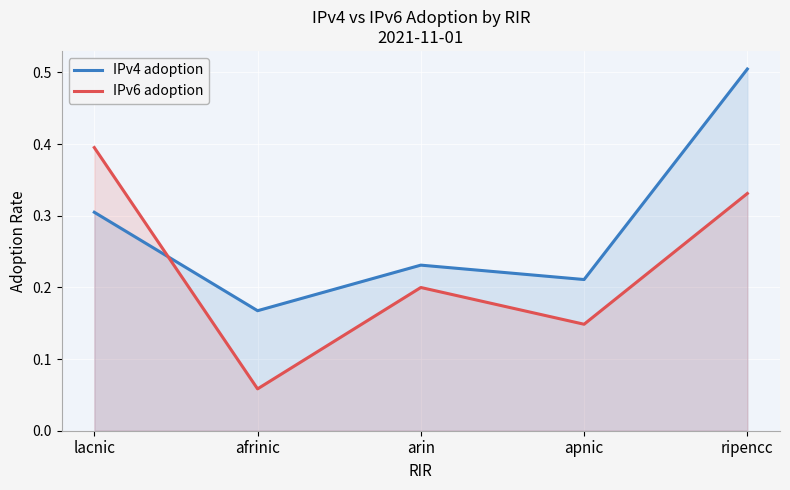

What is the total value across all series at apnic?

0.4